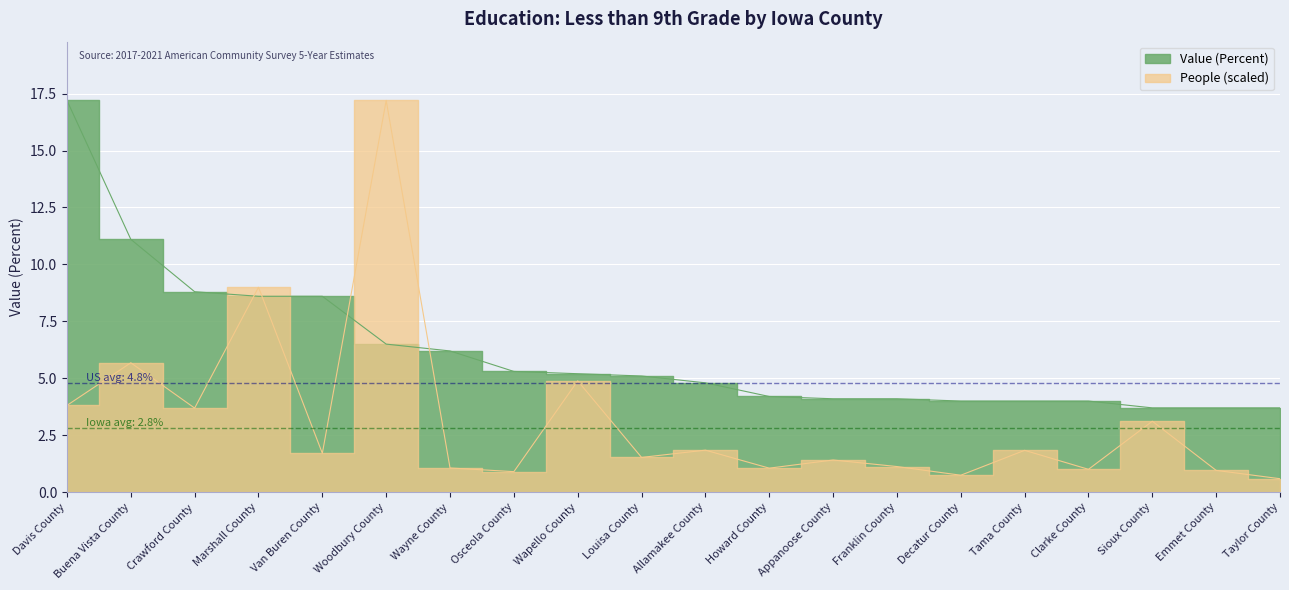

Where is the first local minimum for People (Education: Less Than 9th Grade)?

Crawford County